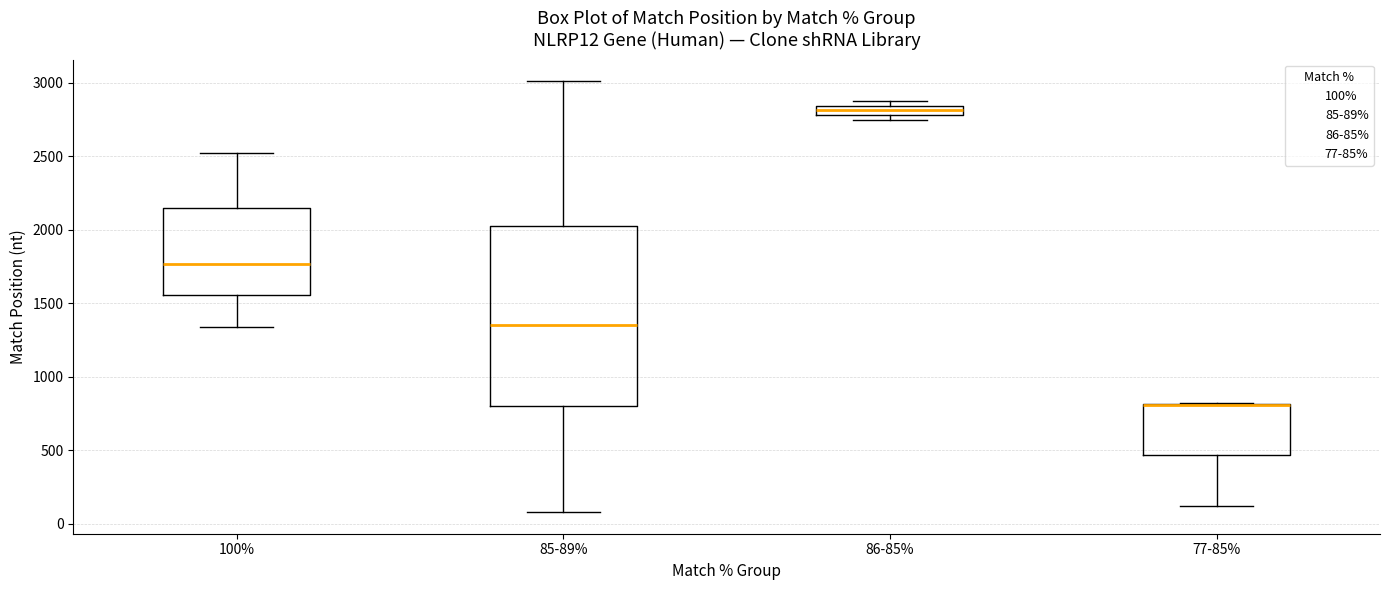

Which box is the tallest, from its lower edge to its upper edge?

85-89%